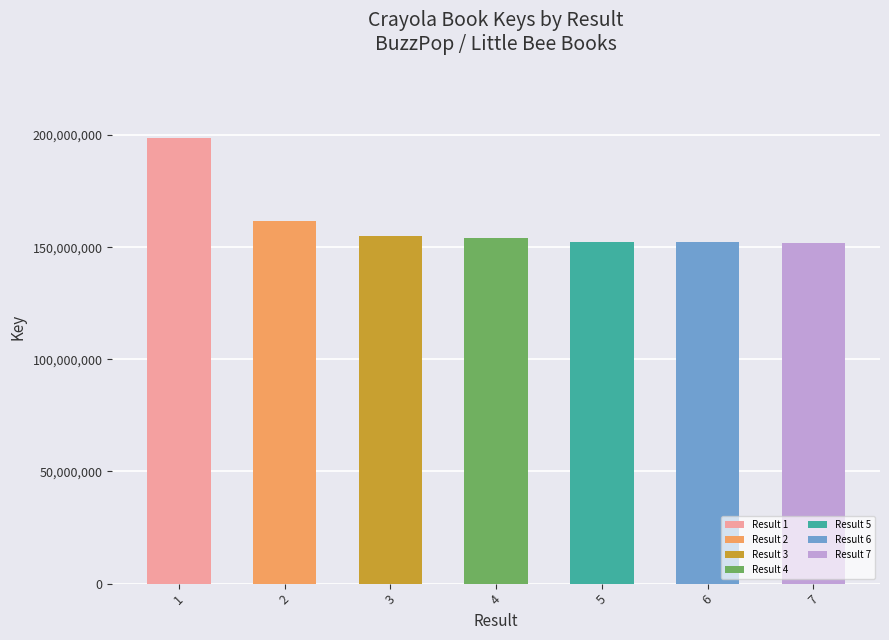

What is the value of the 7th bar from the left?

151936399